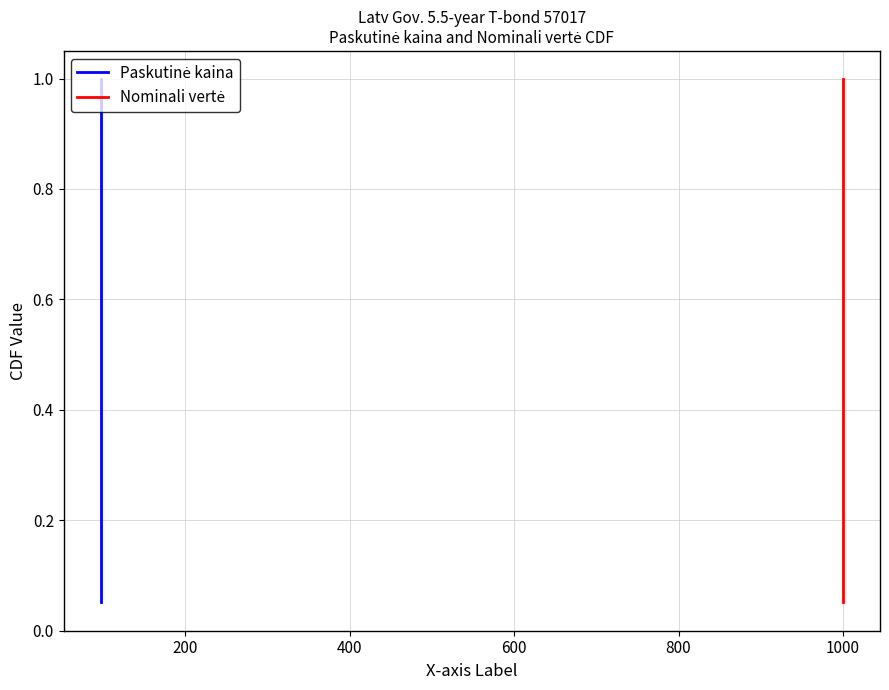

True or false: Nominali vertė and Paskutinė kaina intersect in this chart.

False